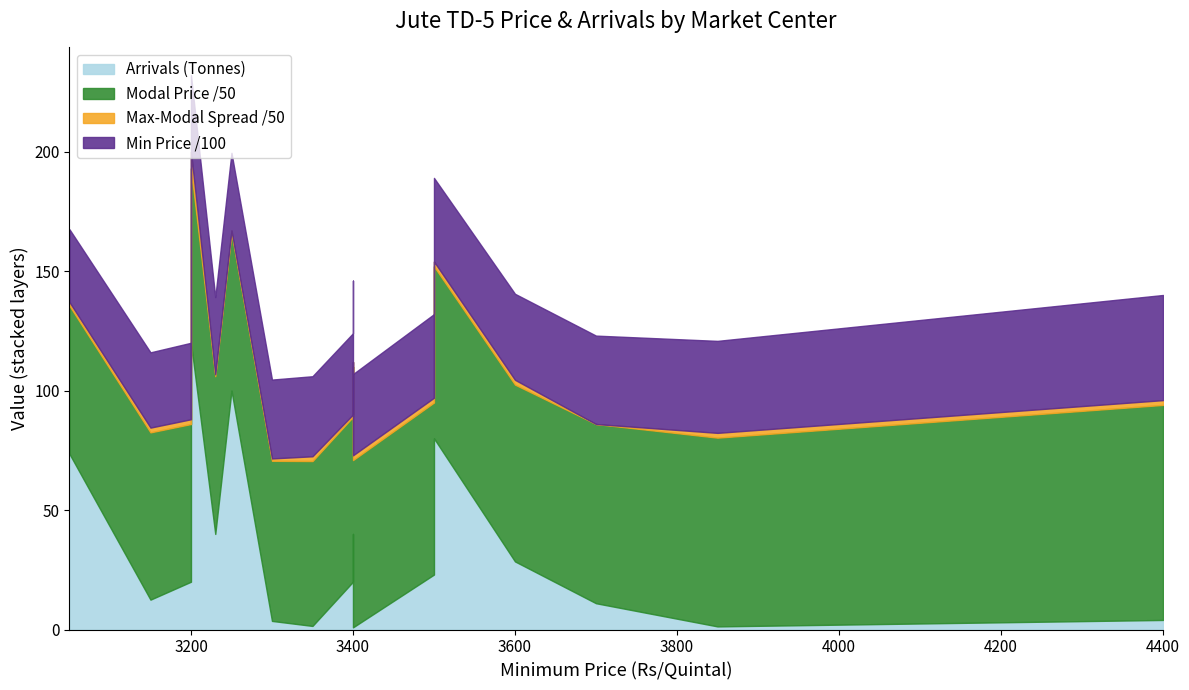

What is the value of the Maximum Price point at the 6th from the left?

4600.0